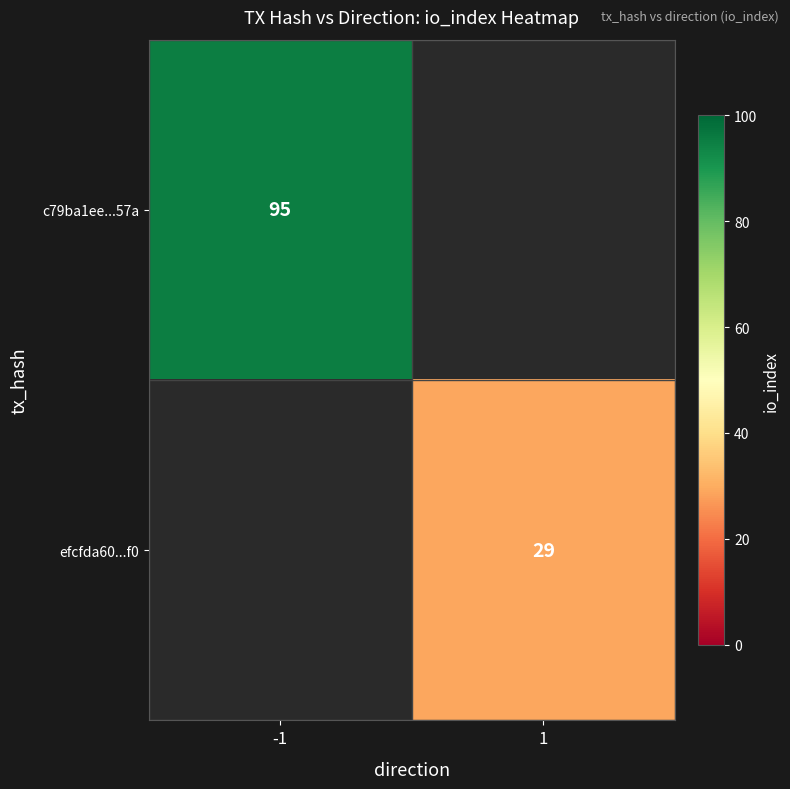

The c79ba1ee...57a series shows 24 at -1. True or false?

False